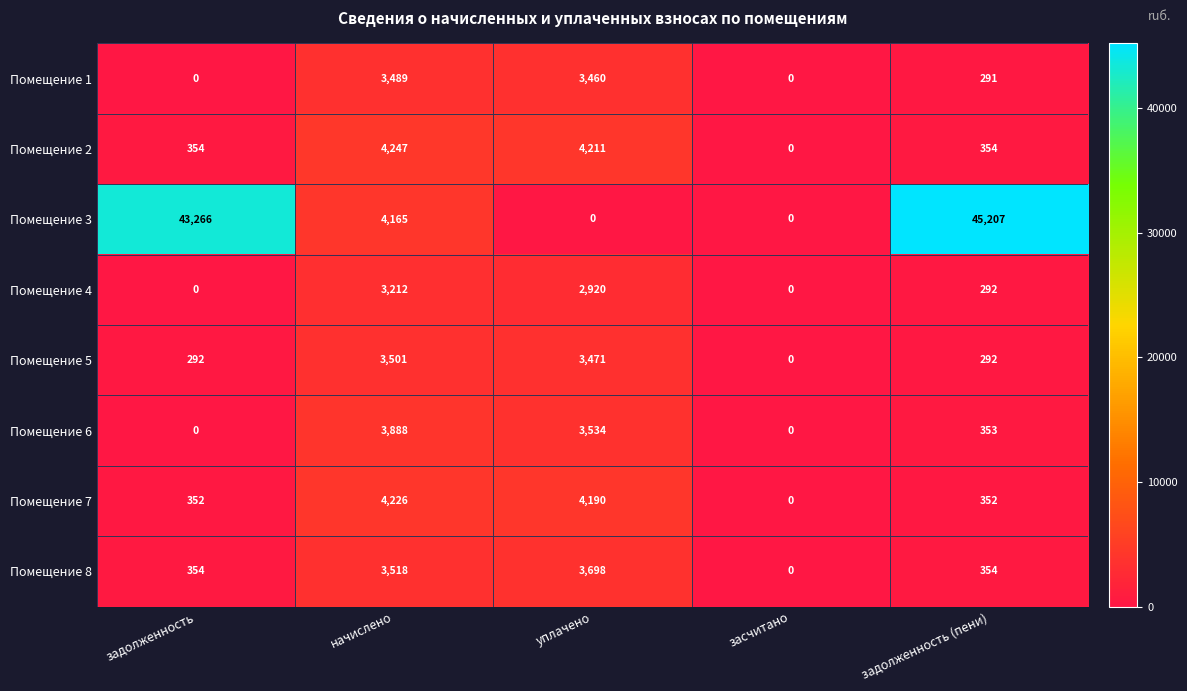

What is the difference between the highest and lowest values at начислено?

1035